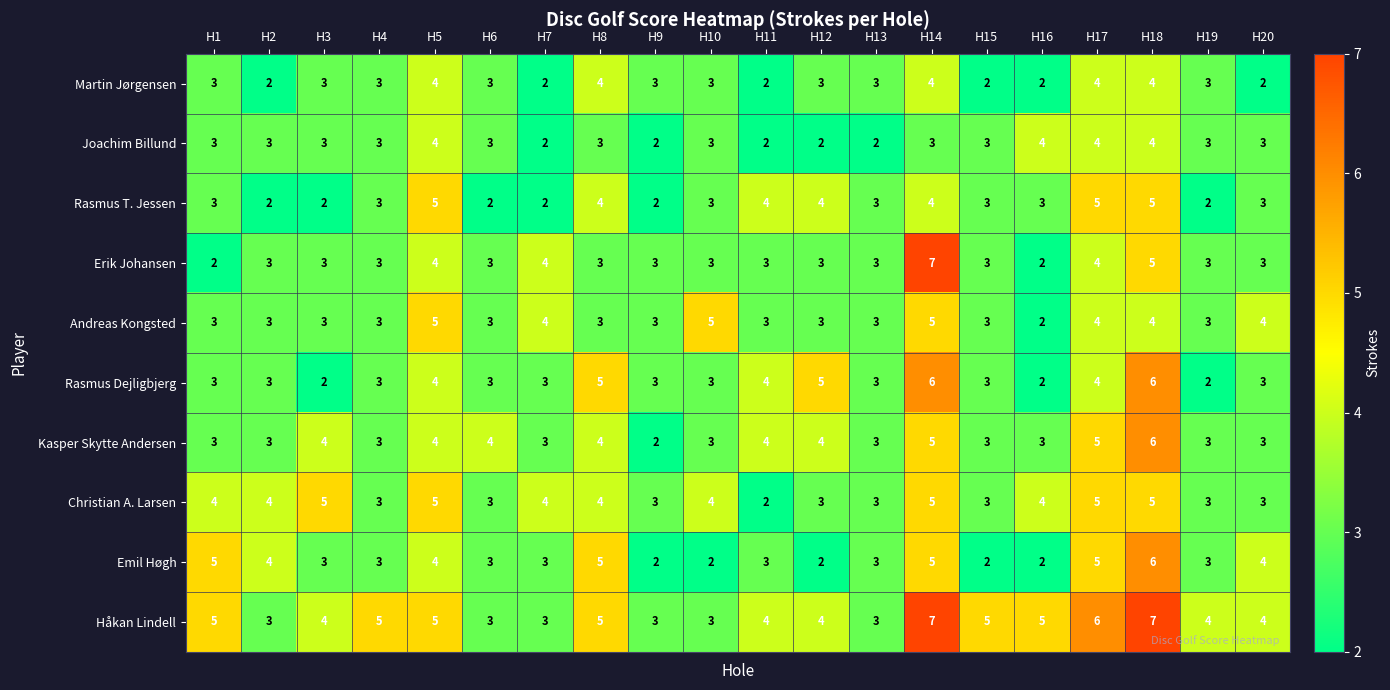

What is the difference between the maximum and minimum values in the Rasmus Dejligbjerg series?

4